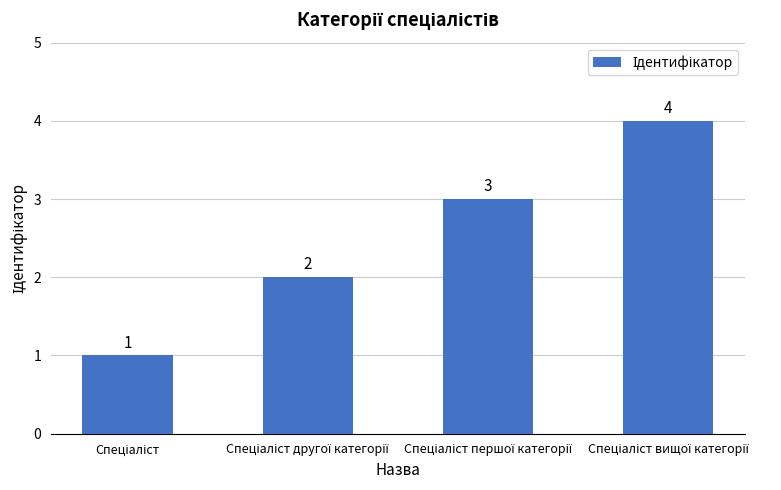

Count the values in the range 2 to 4.

3